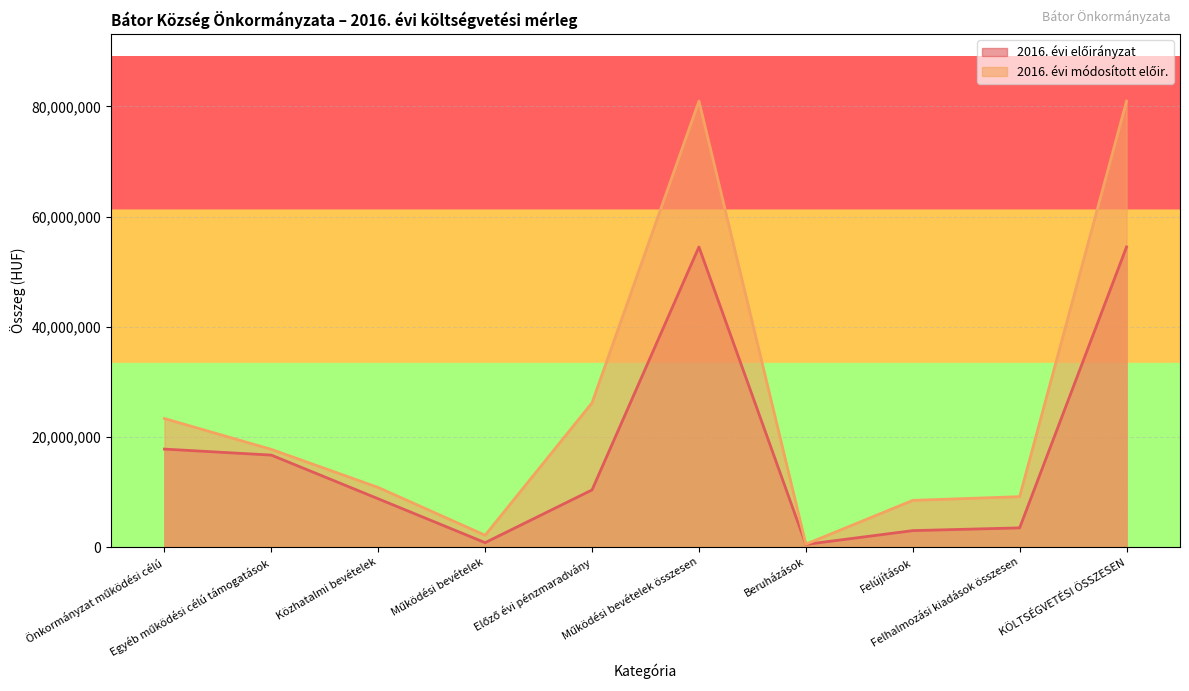

What is the maximum value shown in the chart?

80944316